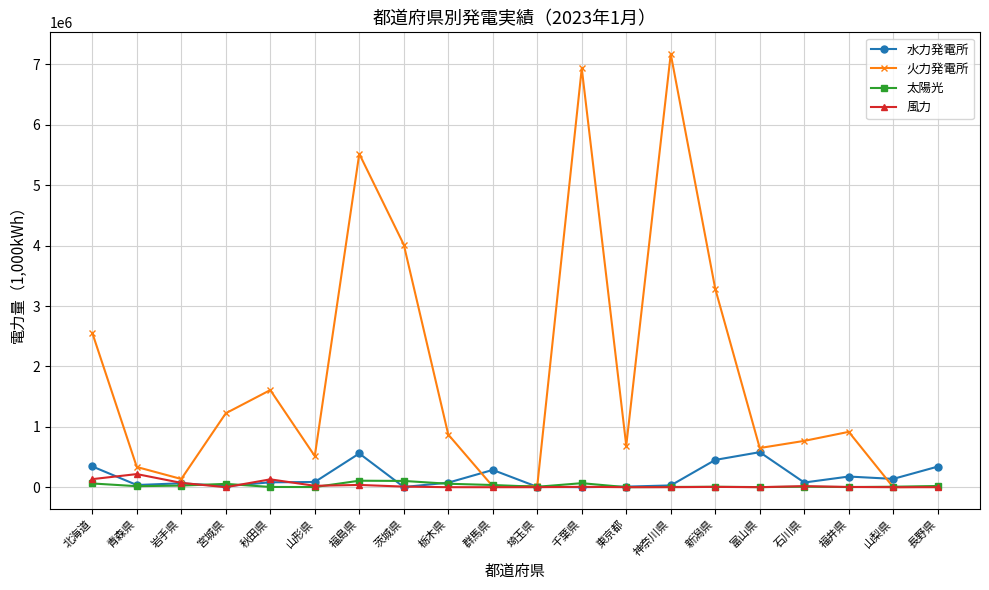

Which series has the widest spread of values?

火力発電所